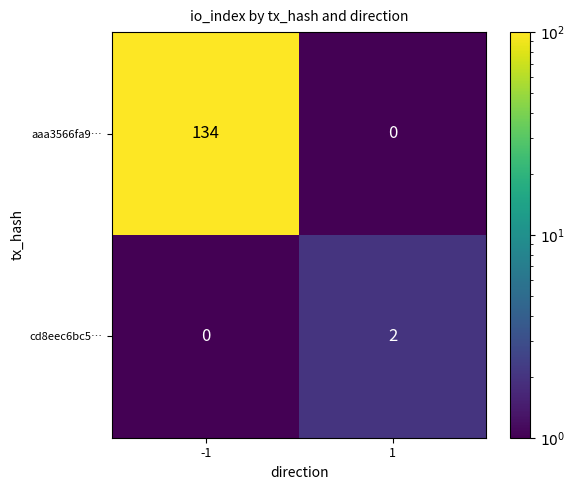

What is the greatest value displayed?

134